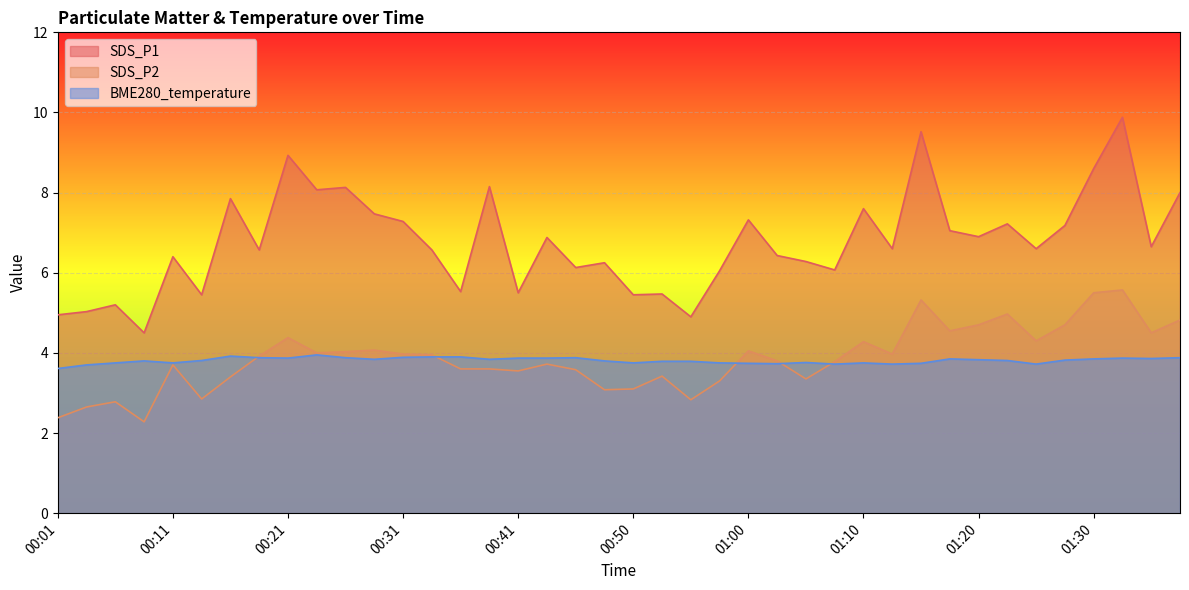

What is the difference between the maximum and minimum values in the SDS_P1 series?

5.4